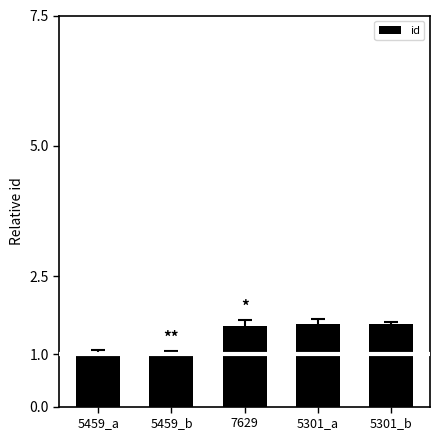

What is the smallest value displayed?

1.0